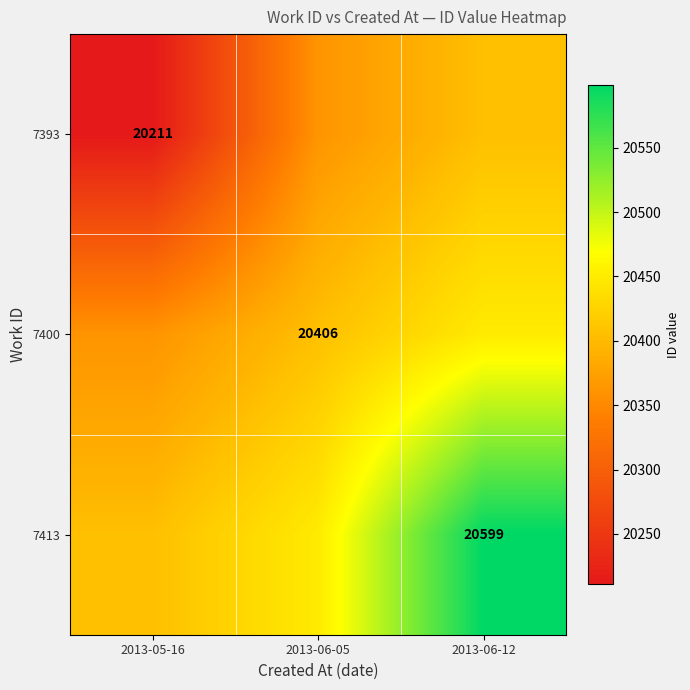

Is the value of 7413 at 2013-06-12 greater than the value of 7400 at 2013-06-05?

Yes